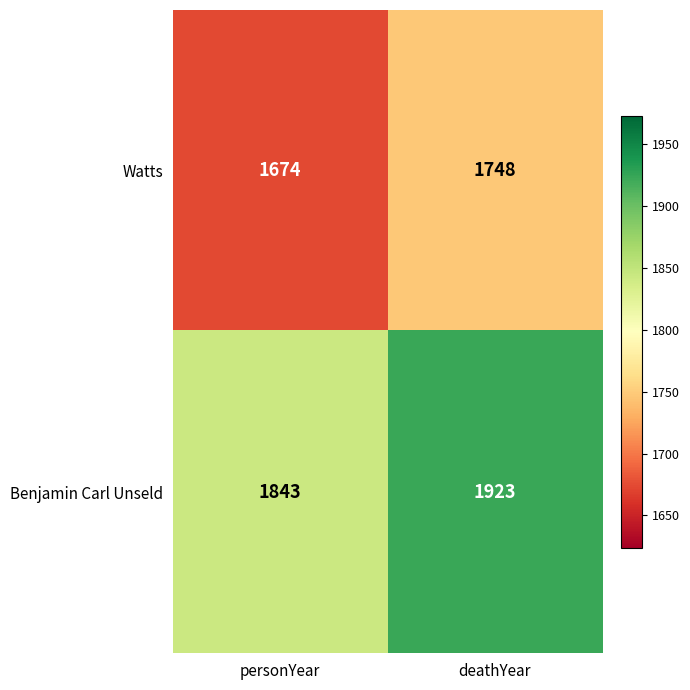

Reading left to right, list all the values displayed in this chart.

Watts: 1674	1748
Benjamin Carl Unseld: 1843	1923